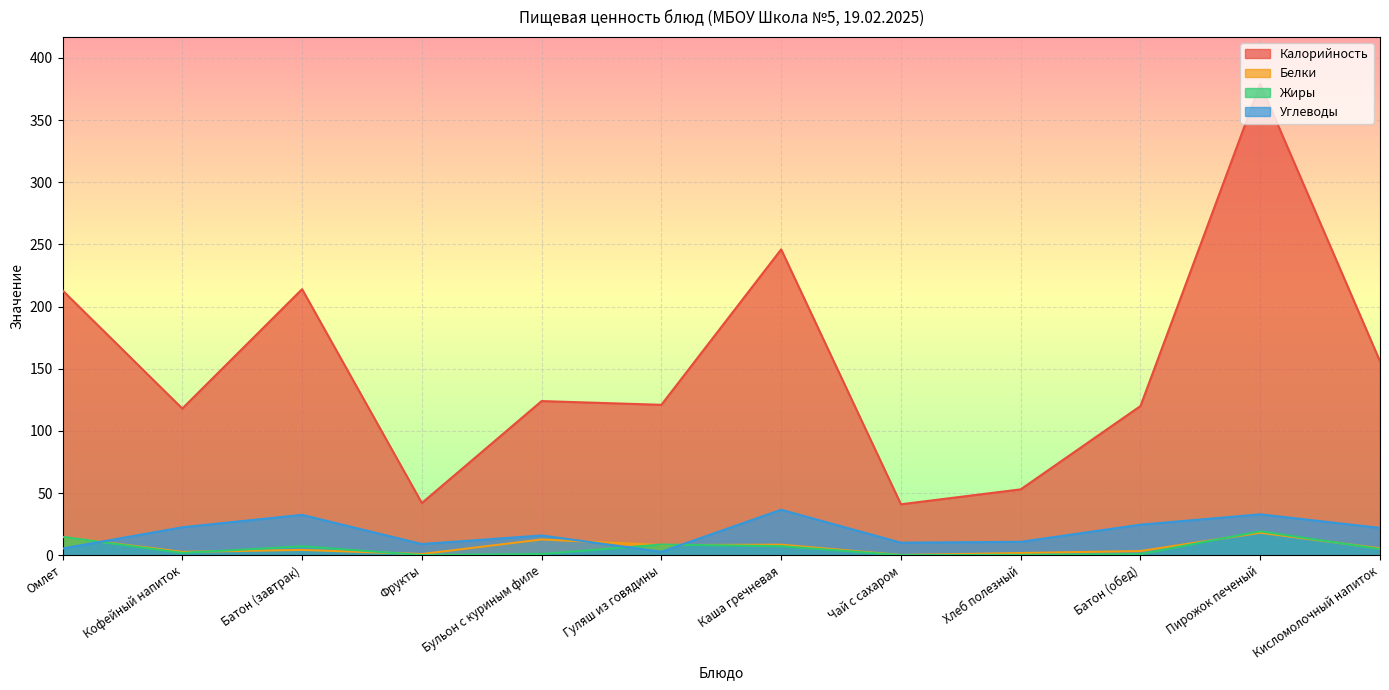

Reading left to right, list all the values displayed in this chart.

Калорийность: Омлет=213.0	Кофейный напиток=118.0	Батон (завтрак)=214.0	Фрукты=42.0	Бульон с куриным филе=124.0	Гуляш из говядины=121.0	Каша гречневая=246.0	Чай с сахаром=41.0	Хлеб полезный=53.0	Батон (обед)=120.0	Пирожок печеный=379.0	Кисломолочный напиток=156.0
Белки: Омлет=14.7	Кофейный напиток=2.7	Батон (завтрак)=4.3	Фрукты=1.0	Бульон с куриным филе=12.7	Гуляш из говядины=8.2	Каша гречневая=8.5	Чай с сахаром=0.2	Хлеб полезный=1.8	Батон (обед)=3.4	Пирожок печеный=18.1	Кисломолочный напиток=5.6
Жиры: Омлет=14.8	Кофейный напиток=1.9	Батон (завтрак)=7.2	Фрукты=0.2	Бульон с куриным филе=1.0	Гуляш из говядины=8.6	Каша гречневая=7.3	Чай с сахаром=0.1	Хлеб полезный=0.3	Батон (обед)=0.9	Пирожок печеный=19.3	Кисломолочный напиток=5.0
Углеводы: Омлет=5.4	Кофейный напиток=22.5	Батон (завтрак)=32.5	Фрукты=9.0	Бульон с куриным филе=15.9	Гуляш из говядины=2.8	Каша гречневая=36.6	Чай с сахаром=10.1	Хлеб полезный=10.8	Батон (обед)=24.6	Пирожок печеный=32.9	Кисломолочный напиток=22.0